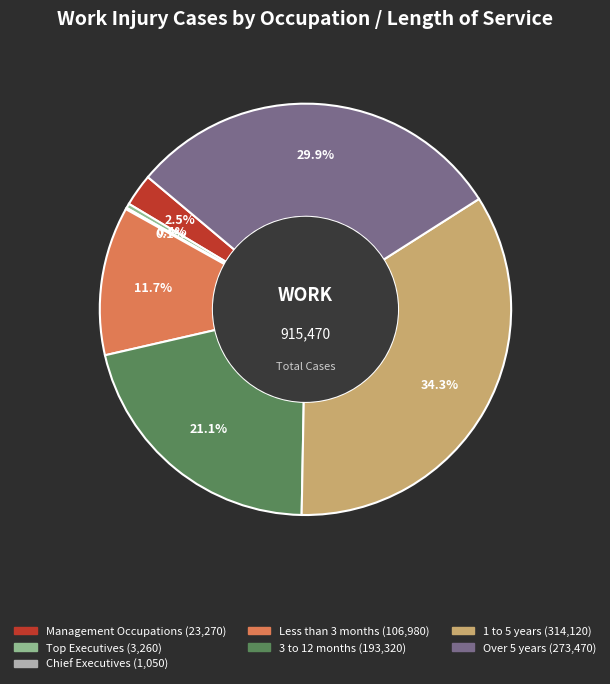

Does any single category account for the majority?

No